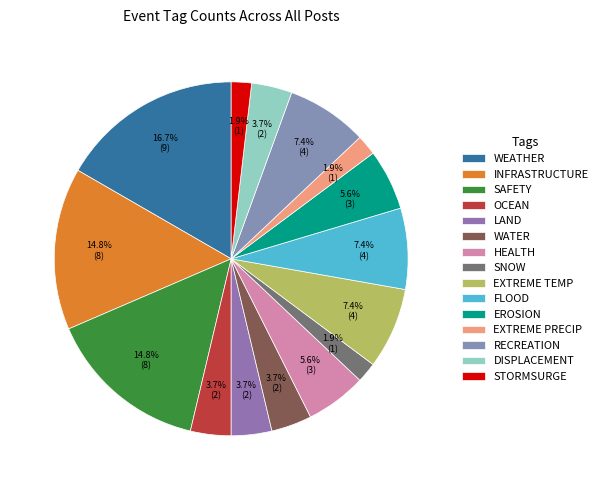

Does any single category account for the majority?

No